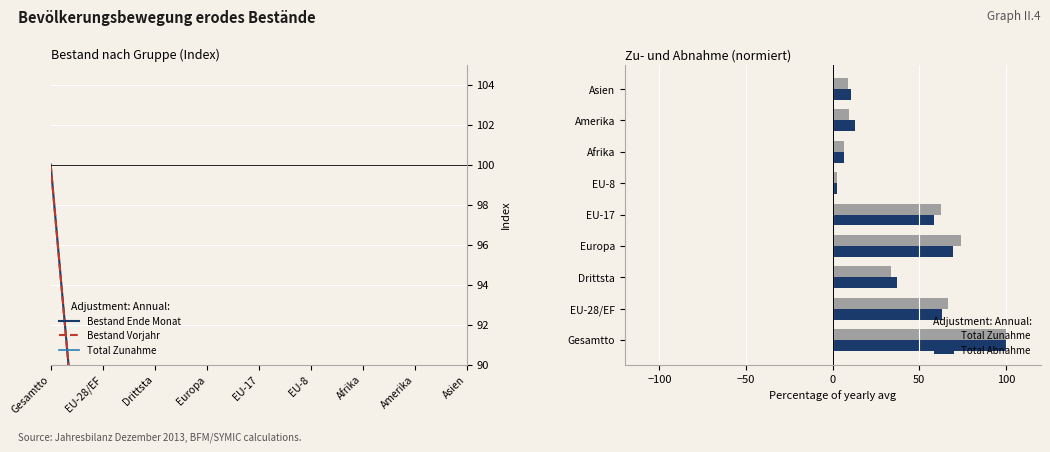

How many groups of bars are there?

9